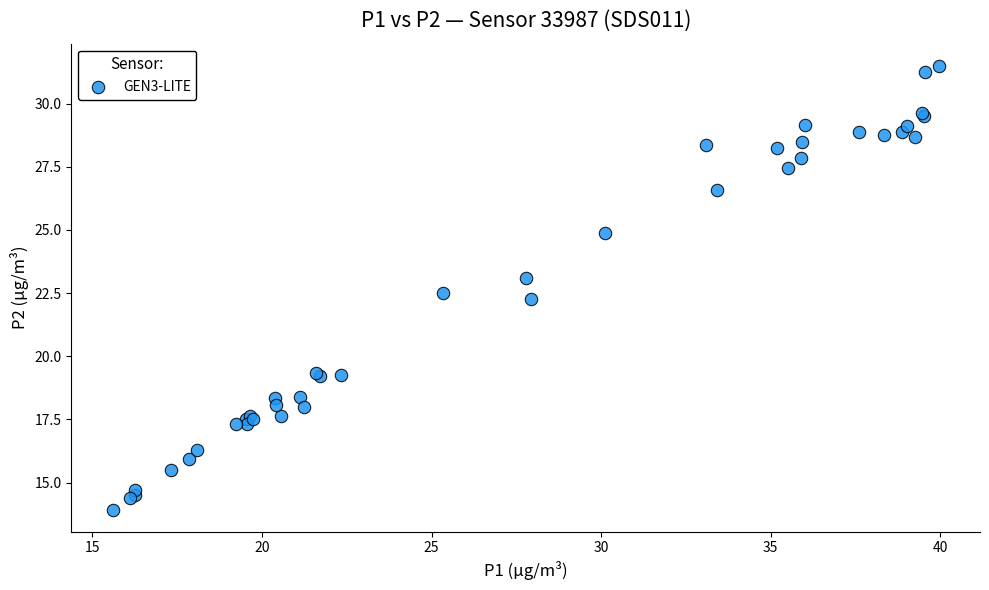

What Y value in the scatter plot is closest to 22?

22.3